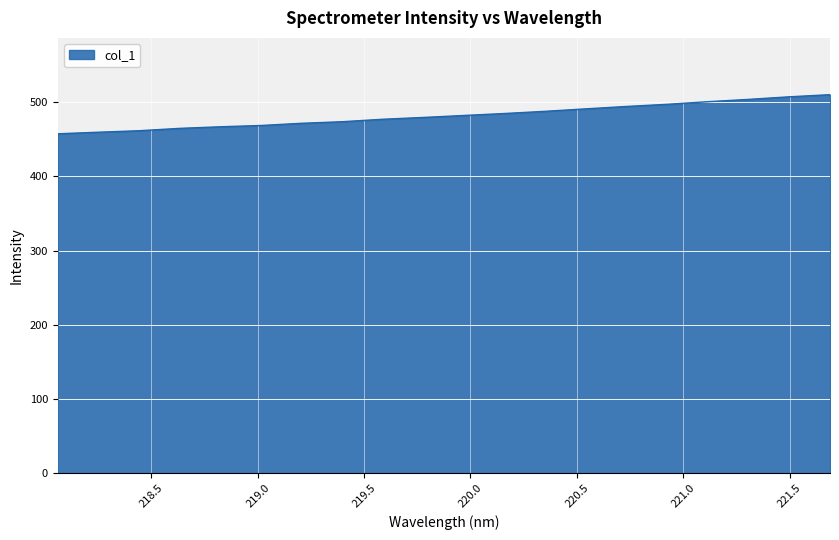

What is the difference between the second highest and second lowest values?

47.7